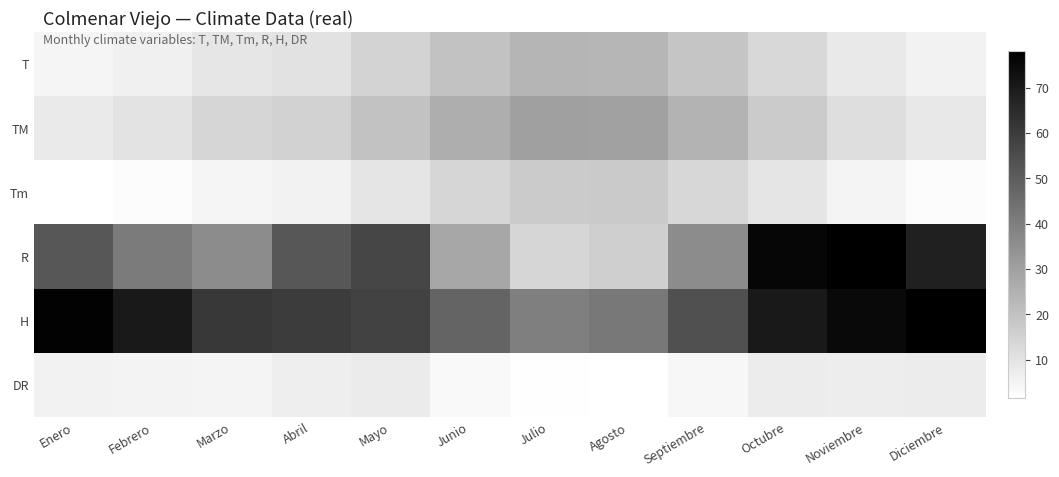

What is the spread (max minus min) of values at Febrero?

67.5